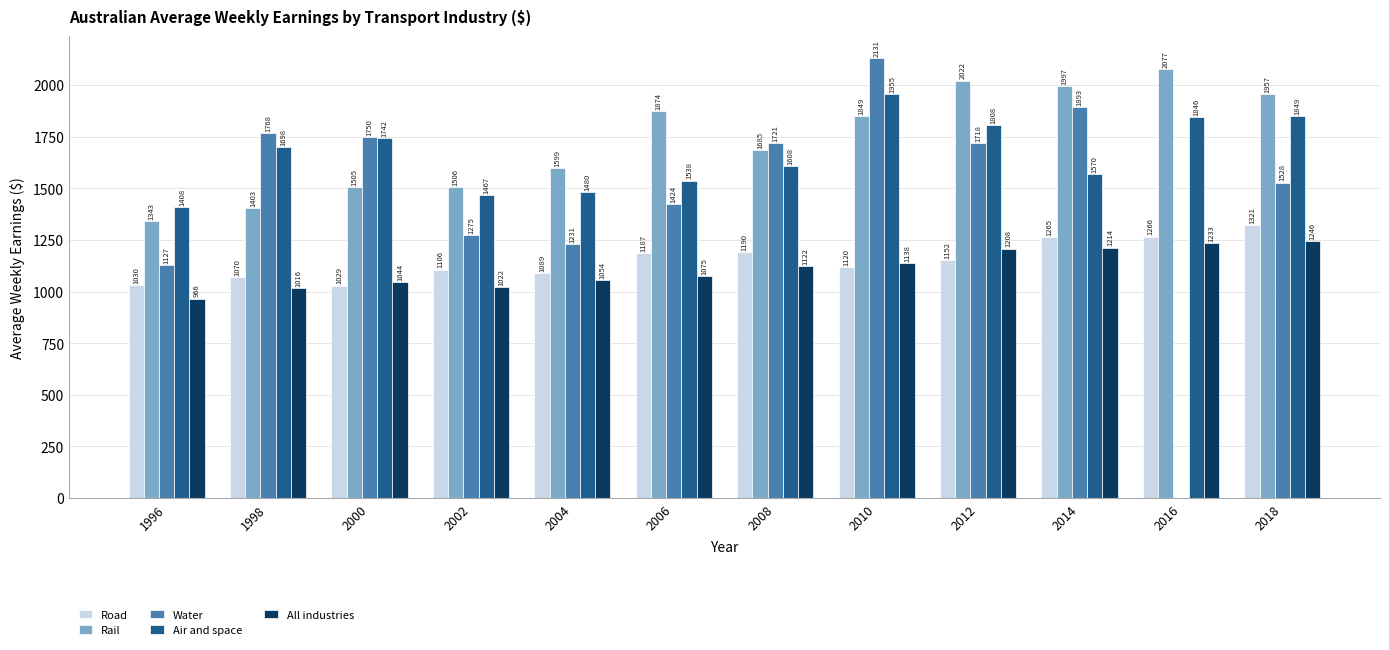

Count the number of data series in this chart.

5